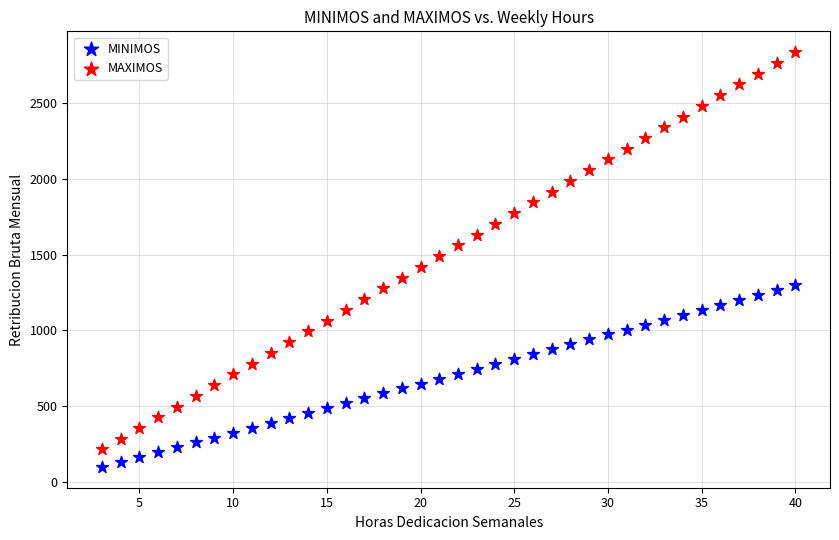

What is the X range (max minus min) for the scatter plot?

37.0